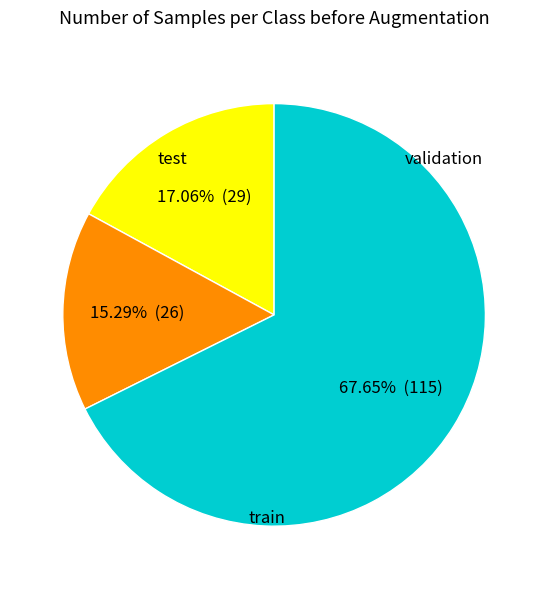

Is there any slice that represents more than half of the pie?

Yes